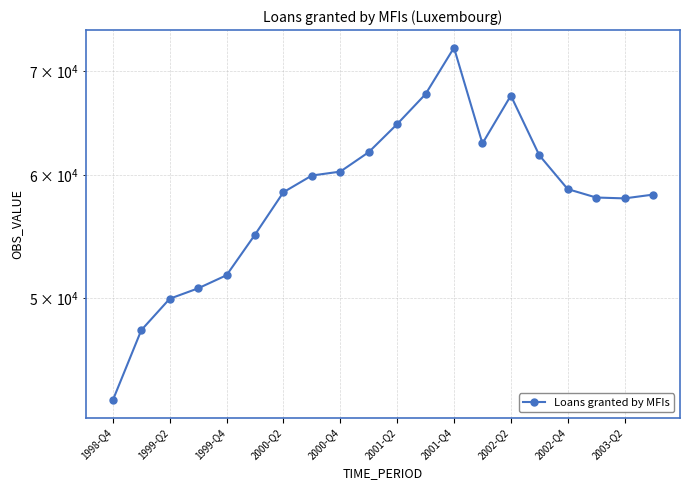

Approximately how many times larger is the value at 2001-Q2 compared to 2002-Q2?

0.9